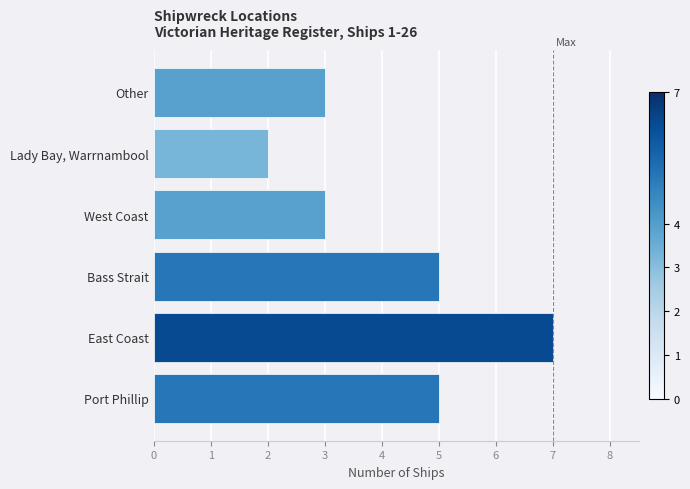

Which category has the highest value across all series?

East Coast